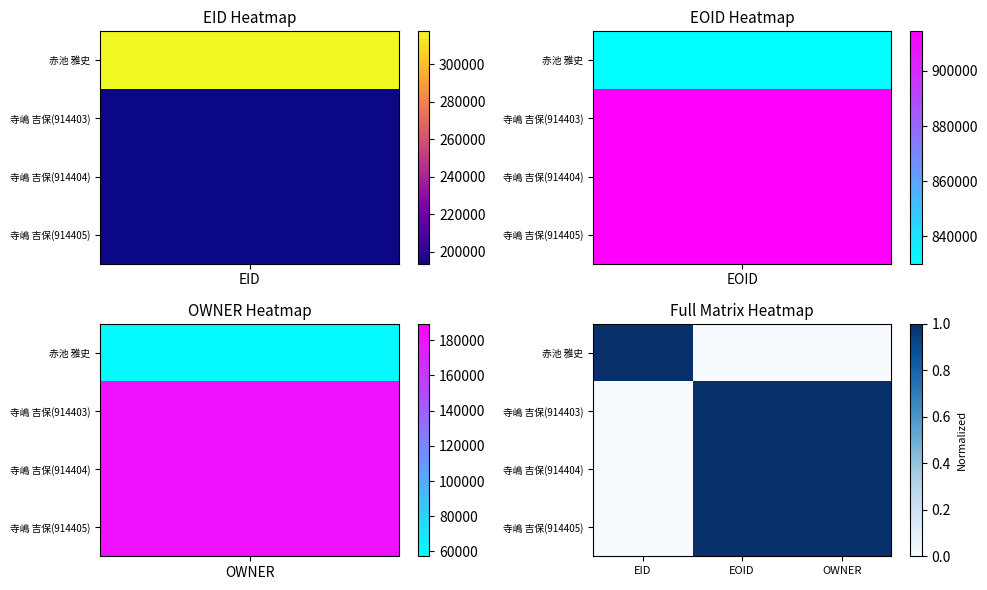

At how many categories does at least one series exceed 0?

3